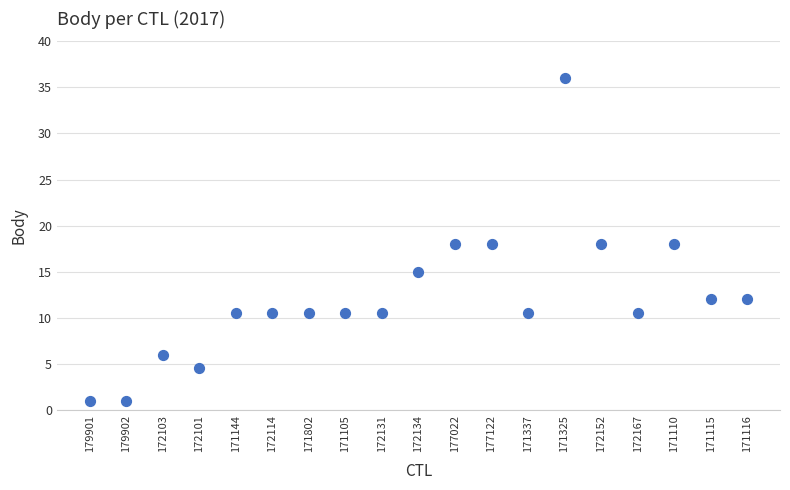

What is the range of Y values (max minus min)?

35.0